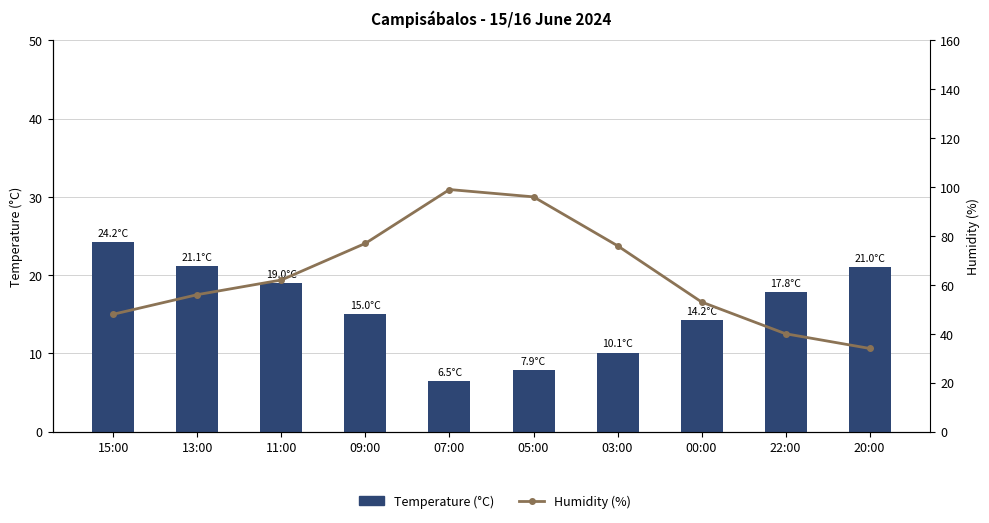

At which label does Humidity (%) reach its minimum?

20:00